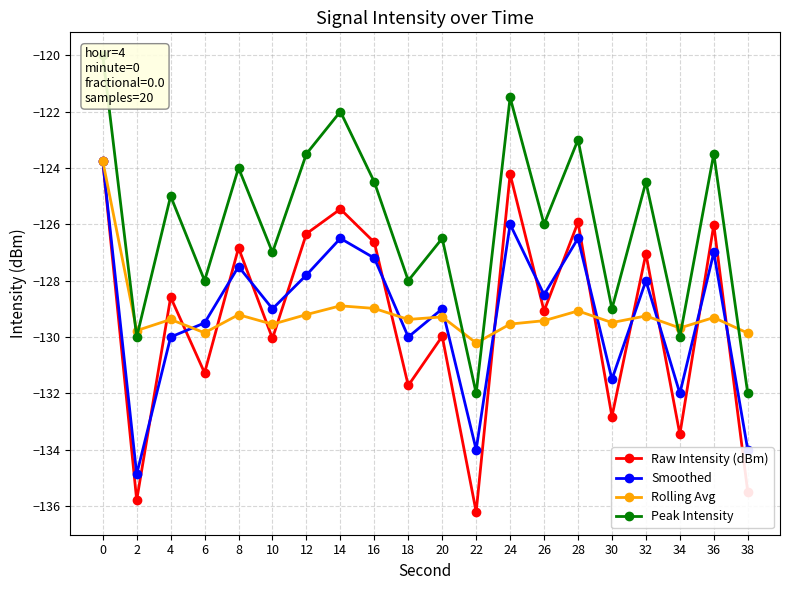

At how many categories does at least one series exceed -132?

20